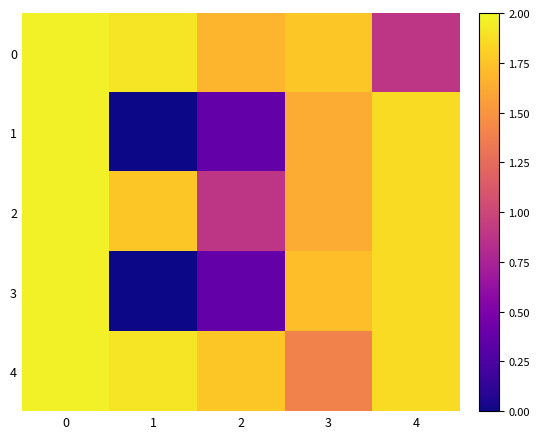

Reading right to left, what are all the values shown in this chart?

0: 4=0.9	3=1.8	2=1.7	1=1.9	0=2.0
1: 4=1.9	3=1.6	2=0.4	1=0.0	0=2.0
2: 4=1.9	3=1.6	2=0.9	1=1.8	0=2.0
3: 4=1.9	3=1.7	2=0.4	1=0.0	0=2.0
4: 4=1.9	3=1.4	2=1.8	1=1.9	0=2.0